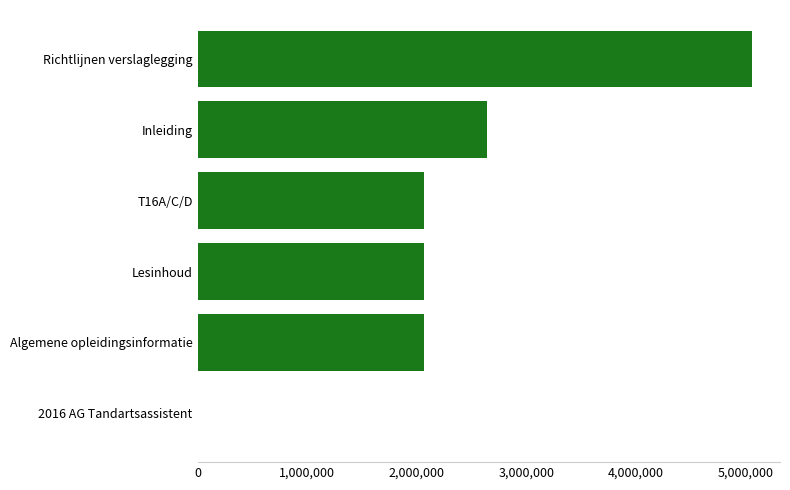

The value at Inleiding is 1316000. True or false?

False